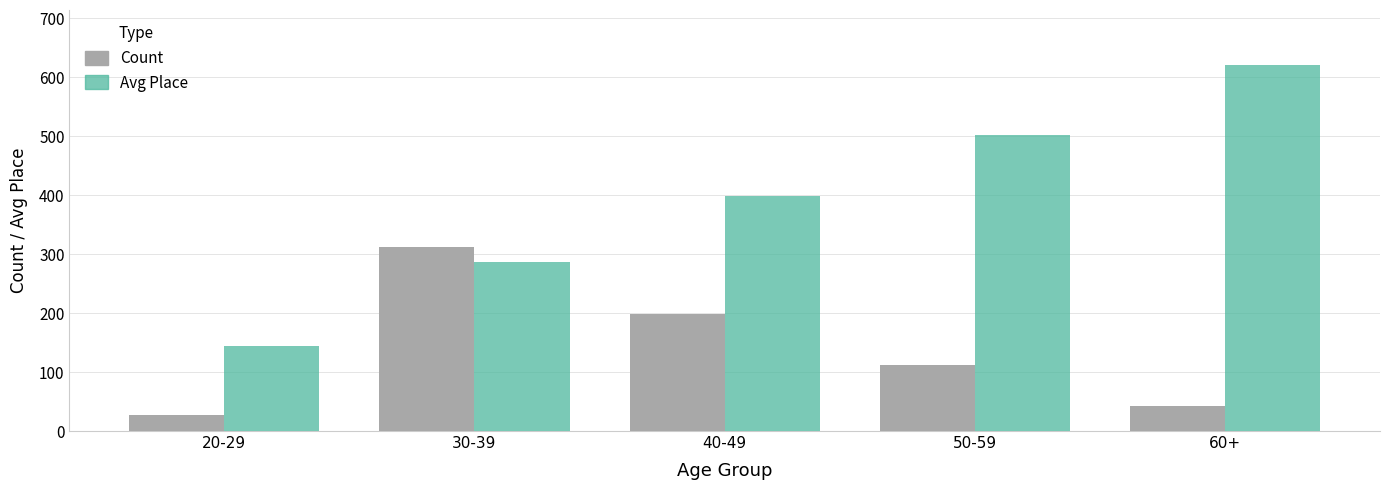

Where does the Count series first go above 112?

30-39